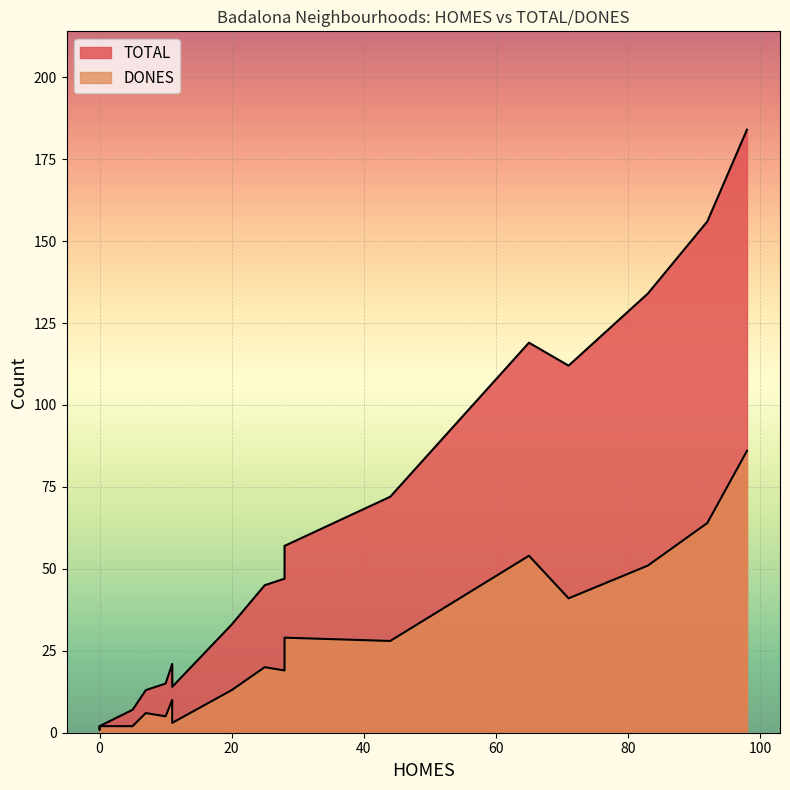

What is the total value across all series at 92?

220